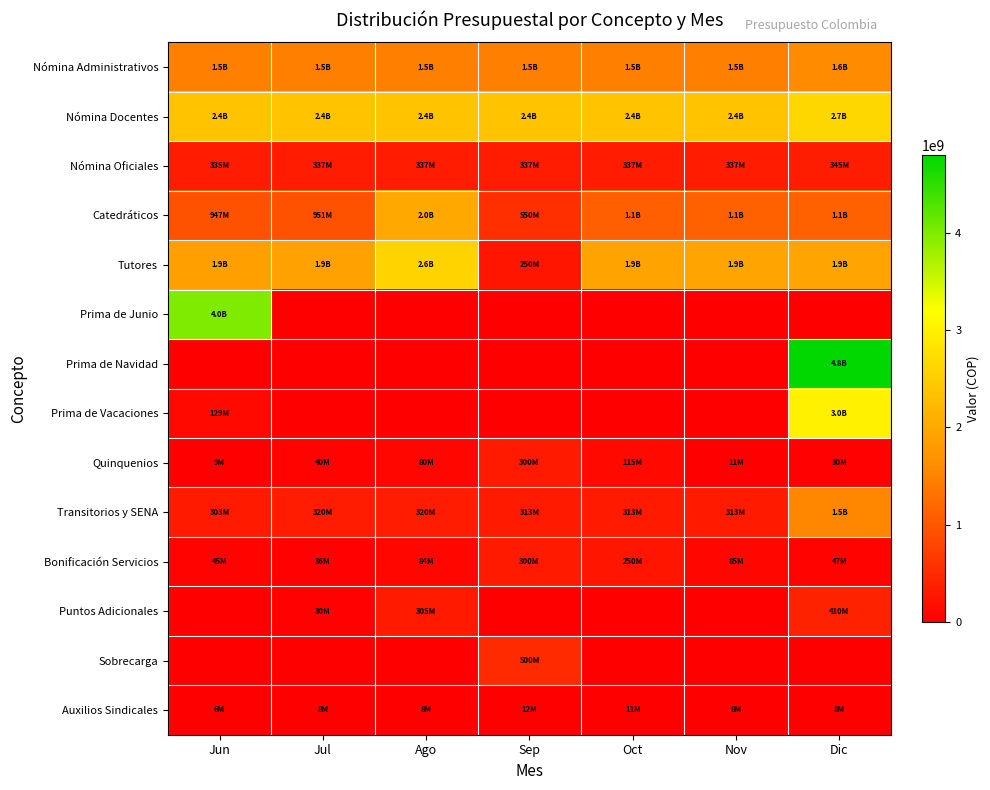

At which category is the sum across all series the highest?

Dic